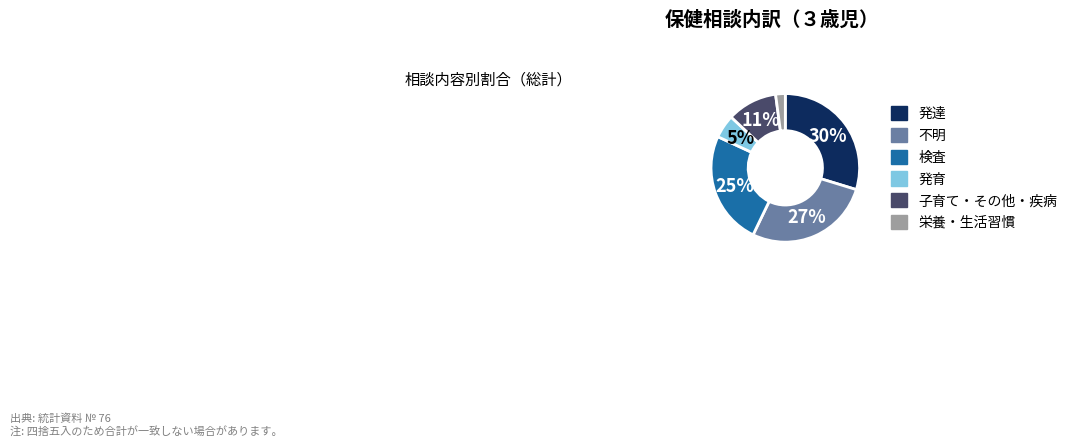

Does any single category account for the majority?

No